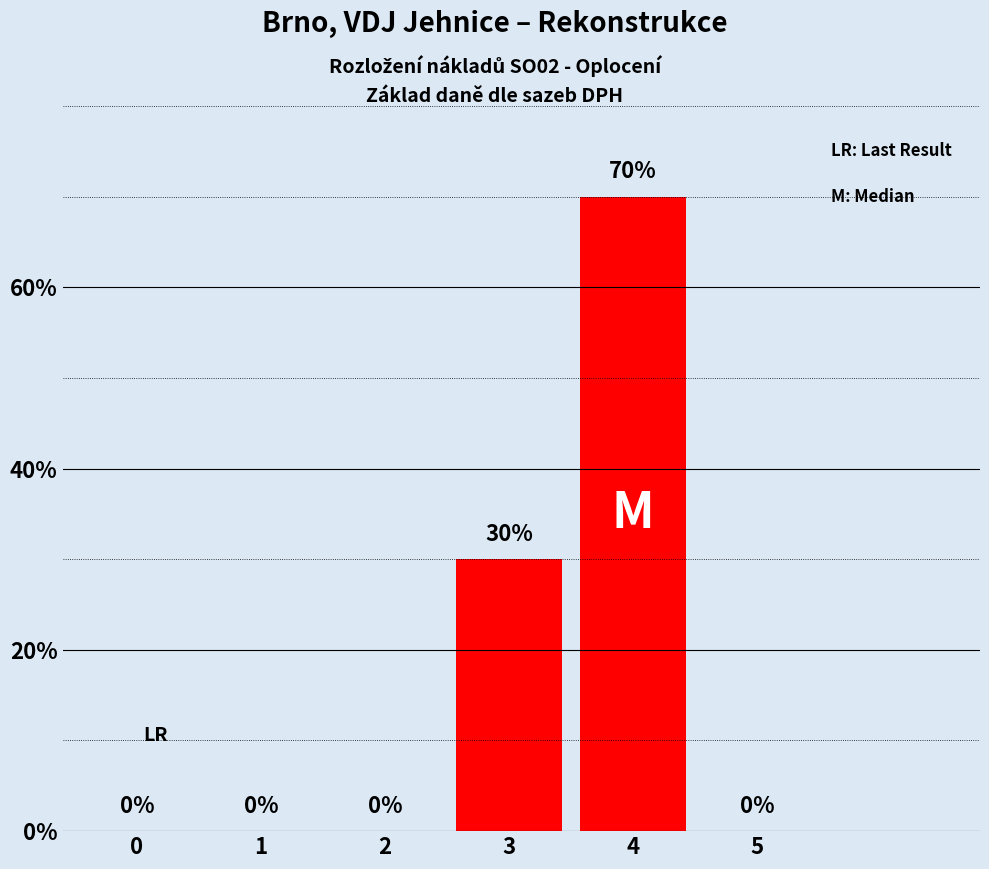

Reading left to right, what are all the values shown in this chart?

0	0	0	30	70	0